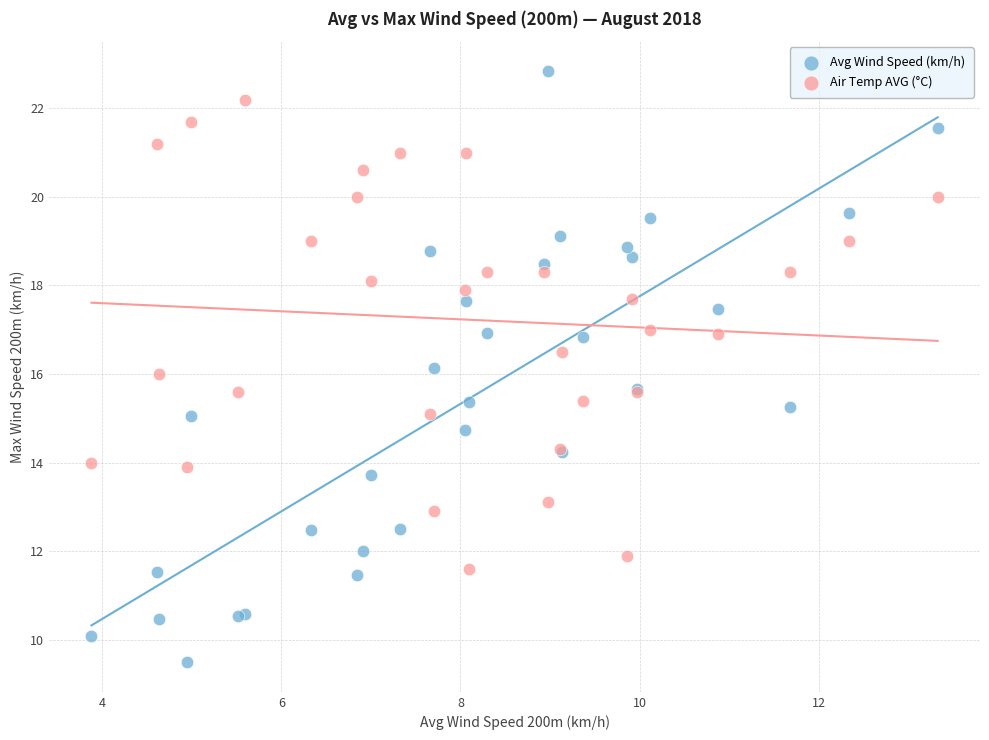

What are all the series names shown in the legend?

Avg Wind Speed (km/h), Air Temp AVG (°C)